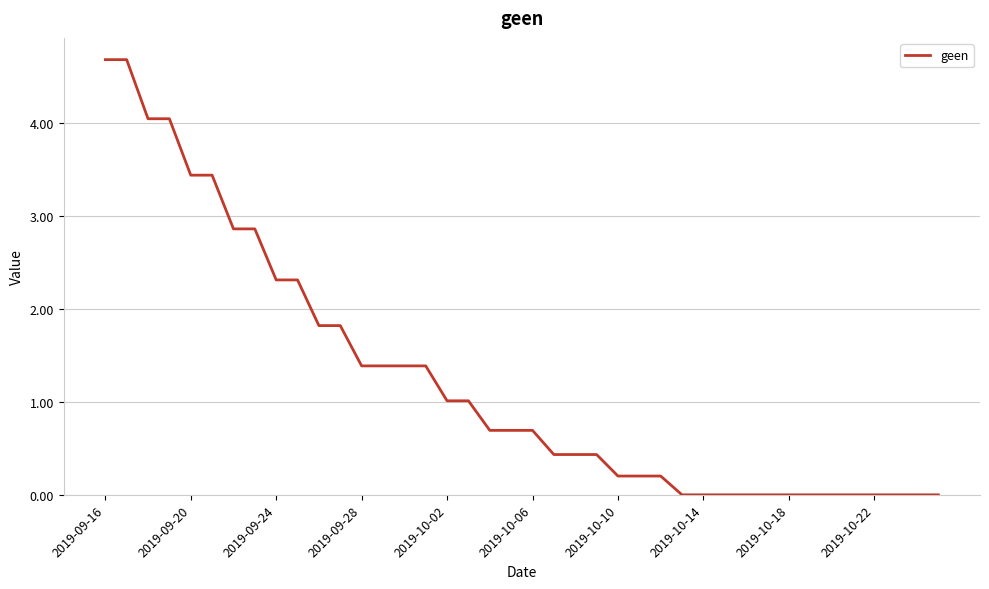

What is the greatest value displayed?

4.7